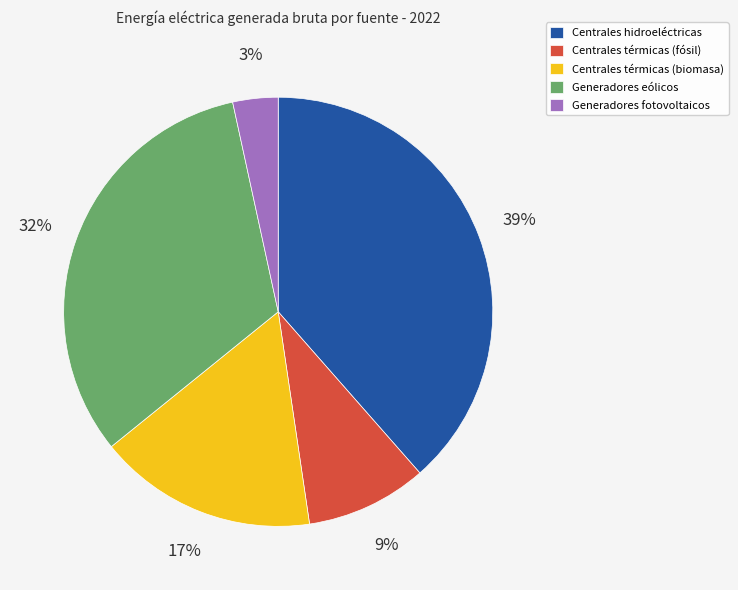

Do Generadores fotovoltaicos and Centrales térmicas (fósil) together represent more than half of the pie?

No